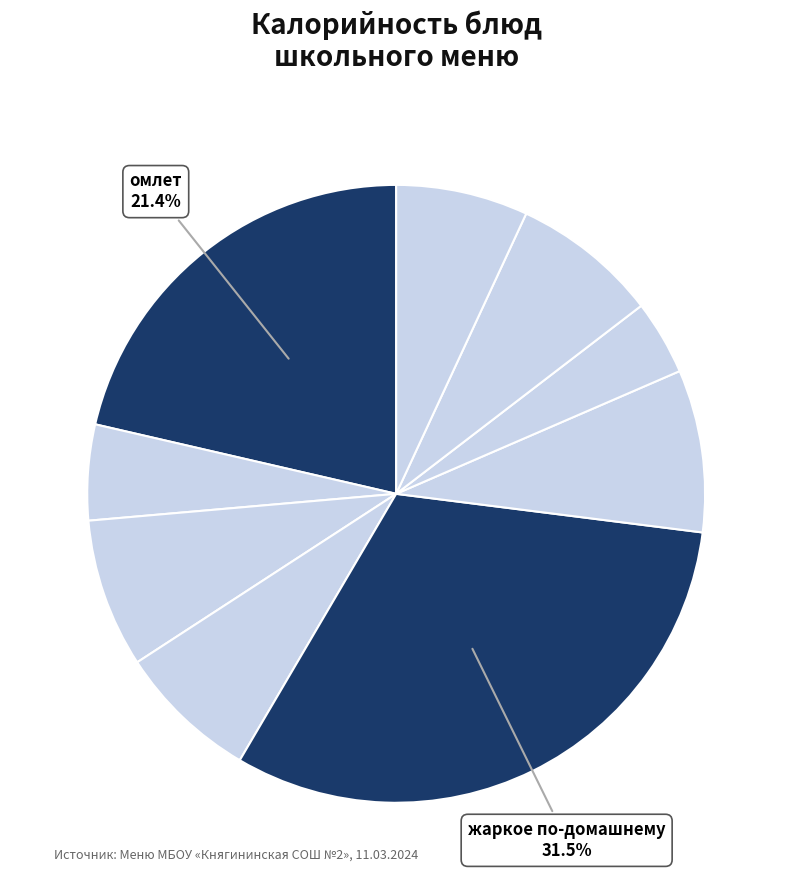

How many slices are in this pie chart?

9